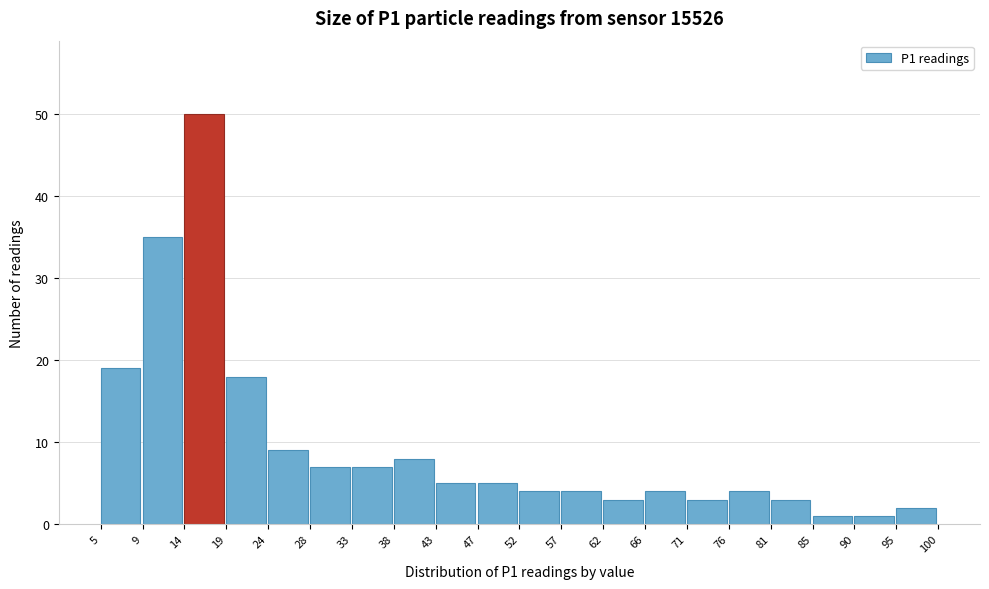

Which range on the x-axis has the tallest bar?

14 to 19